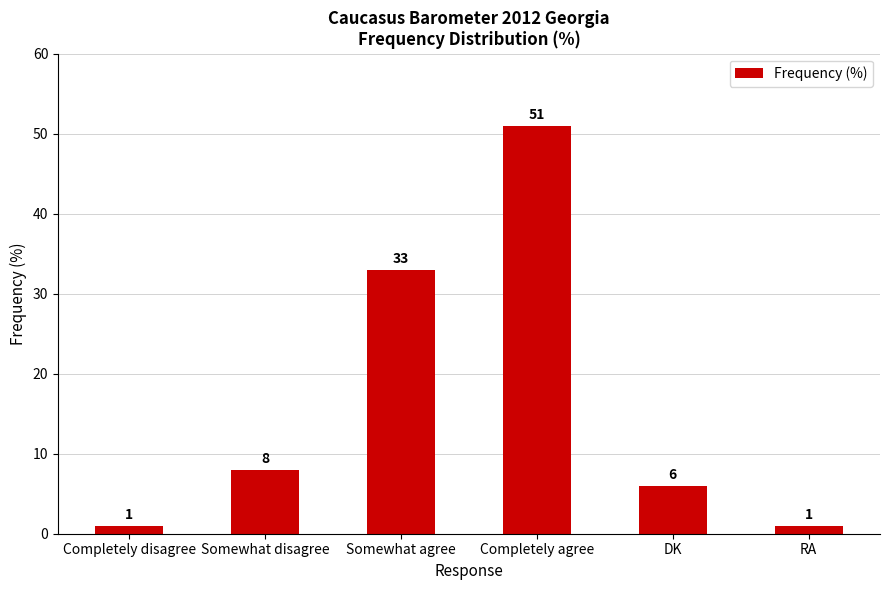

Are the bars horizontal?

No